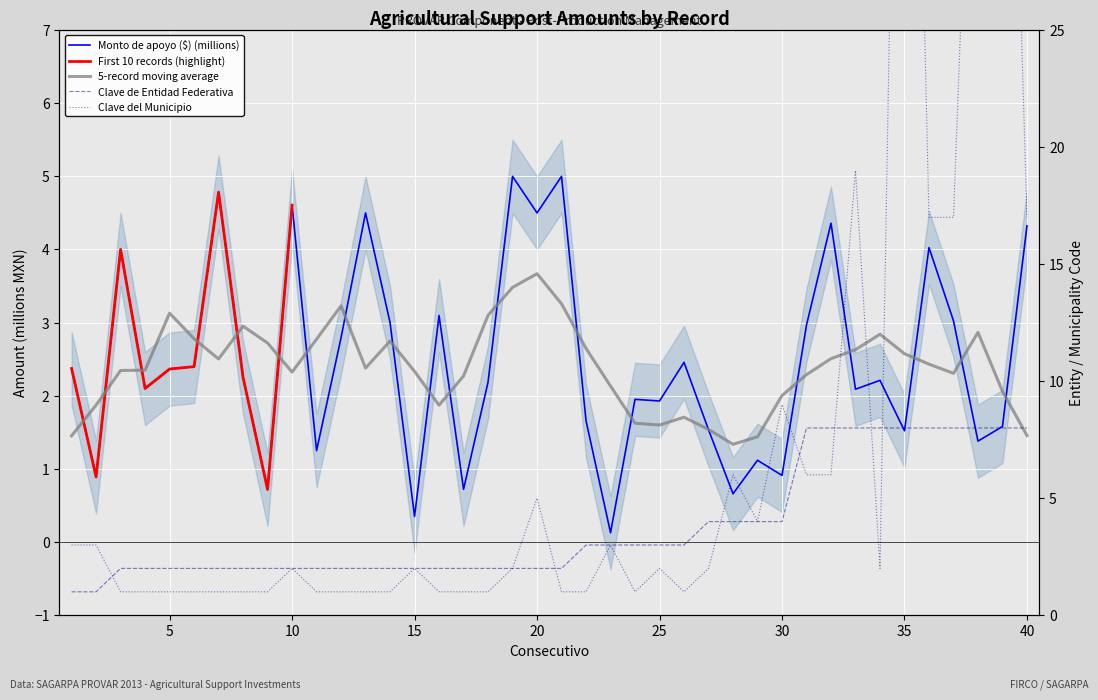

In Monto de apoyo ($) (millions), how many points are lower than both neighbors (excluding endpoints)?

14